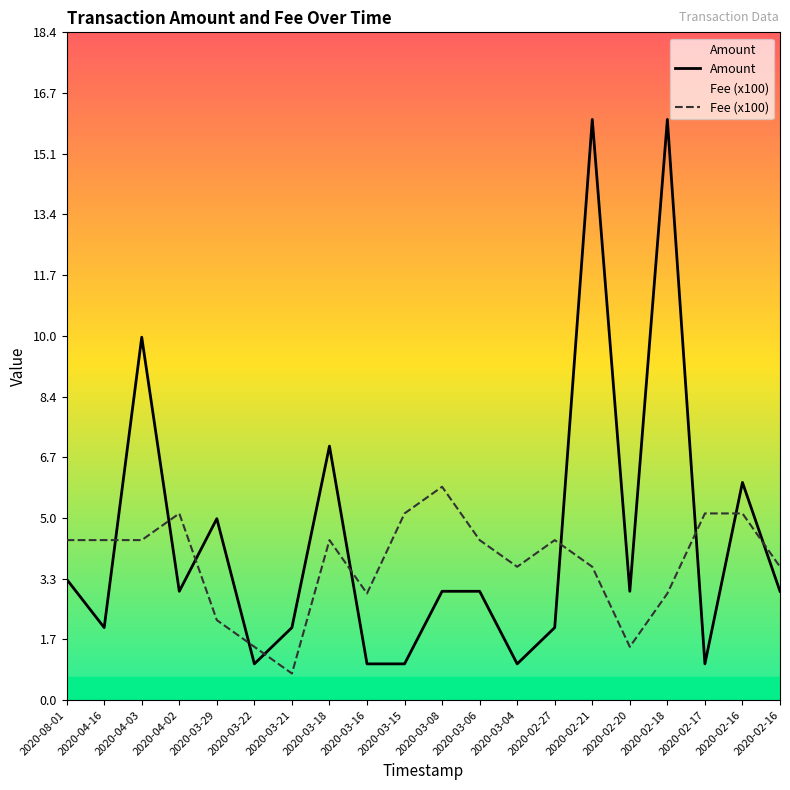

List the series in order of their peak value, lowest first.

Fee (x100), Amount